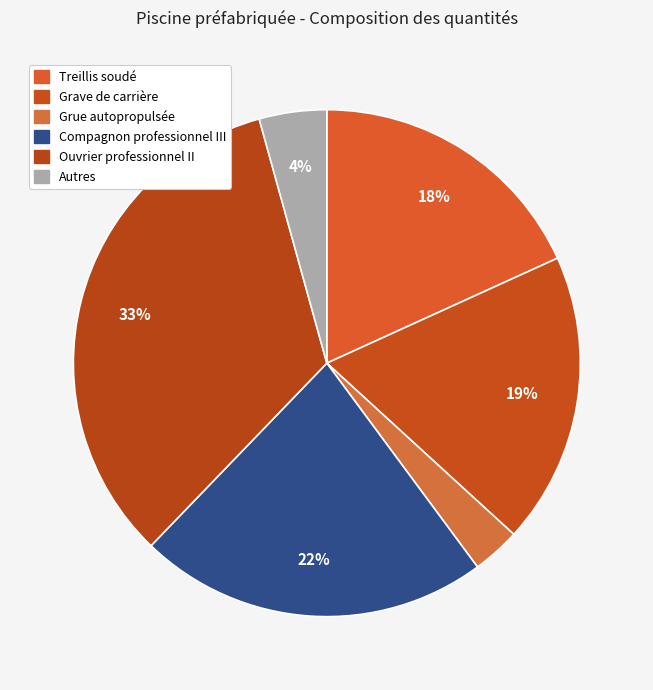

Does any single category account for the majority?

No